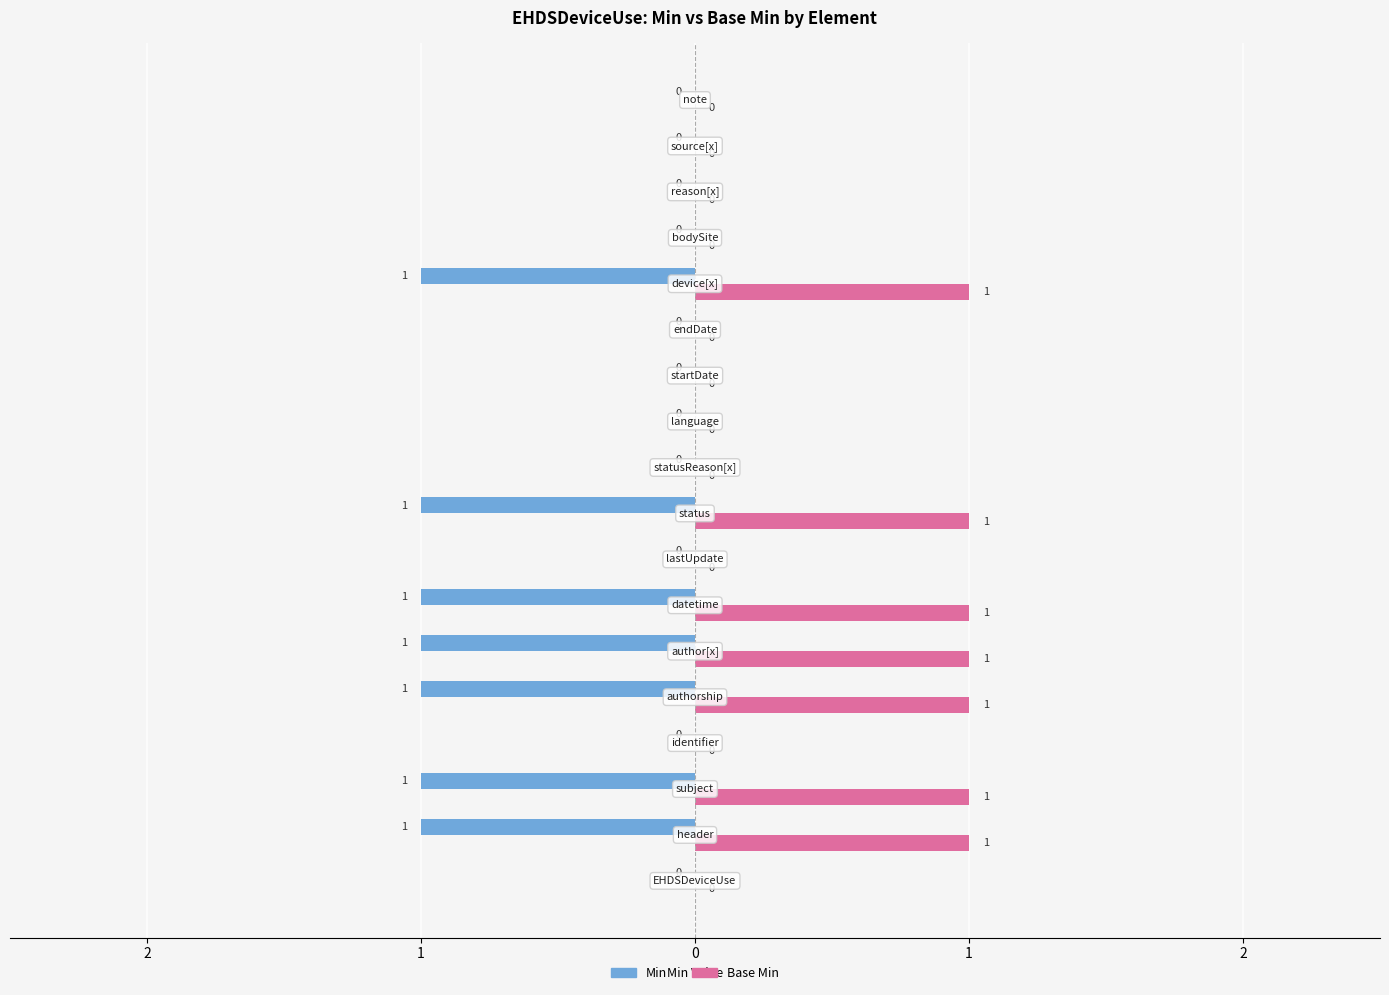

Which series has the largest range (max minus min)?

Min